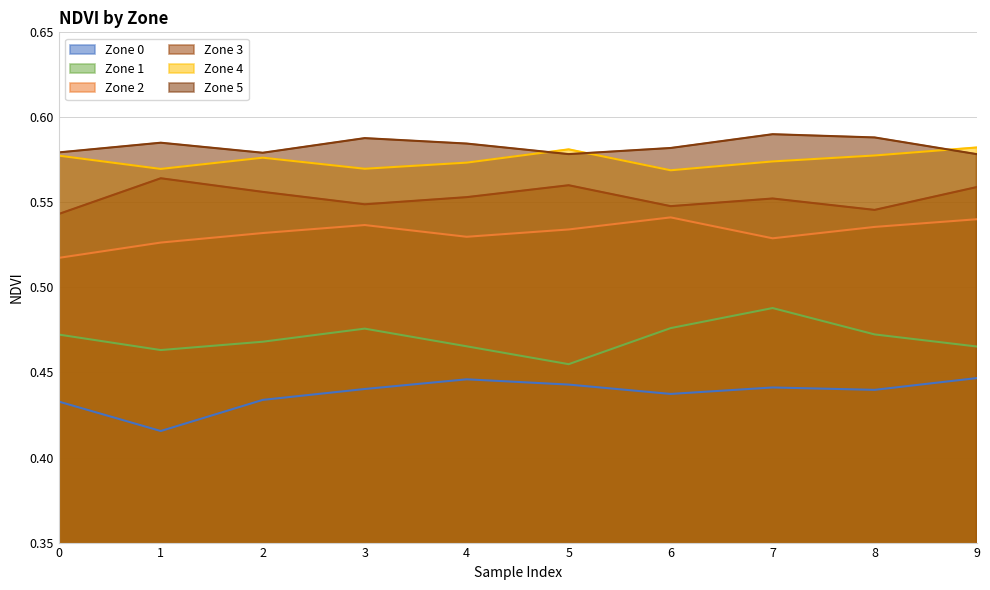

Count the number of categories in the chart.

10